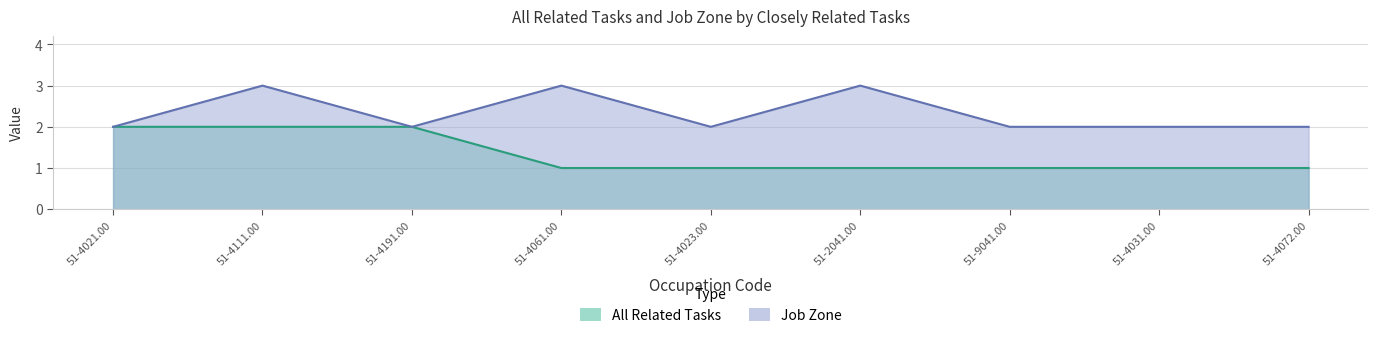

List the labels in order of Job Zone value, largest first.

51-4111.00, 51-4061.00, 51-2041.00, 51-4021.00, 51-4191.00, 51-4023.00, 51-9041.00, 51-4031.00, 51-4072.00